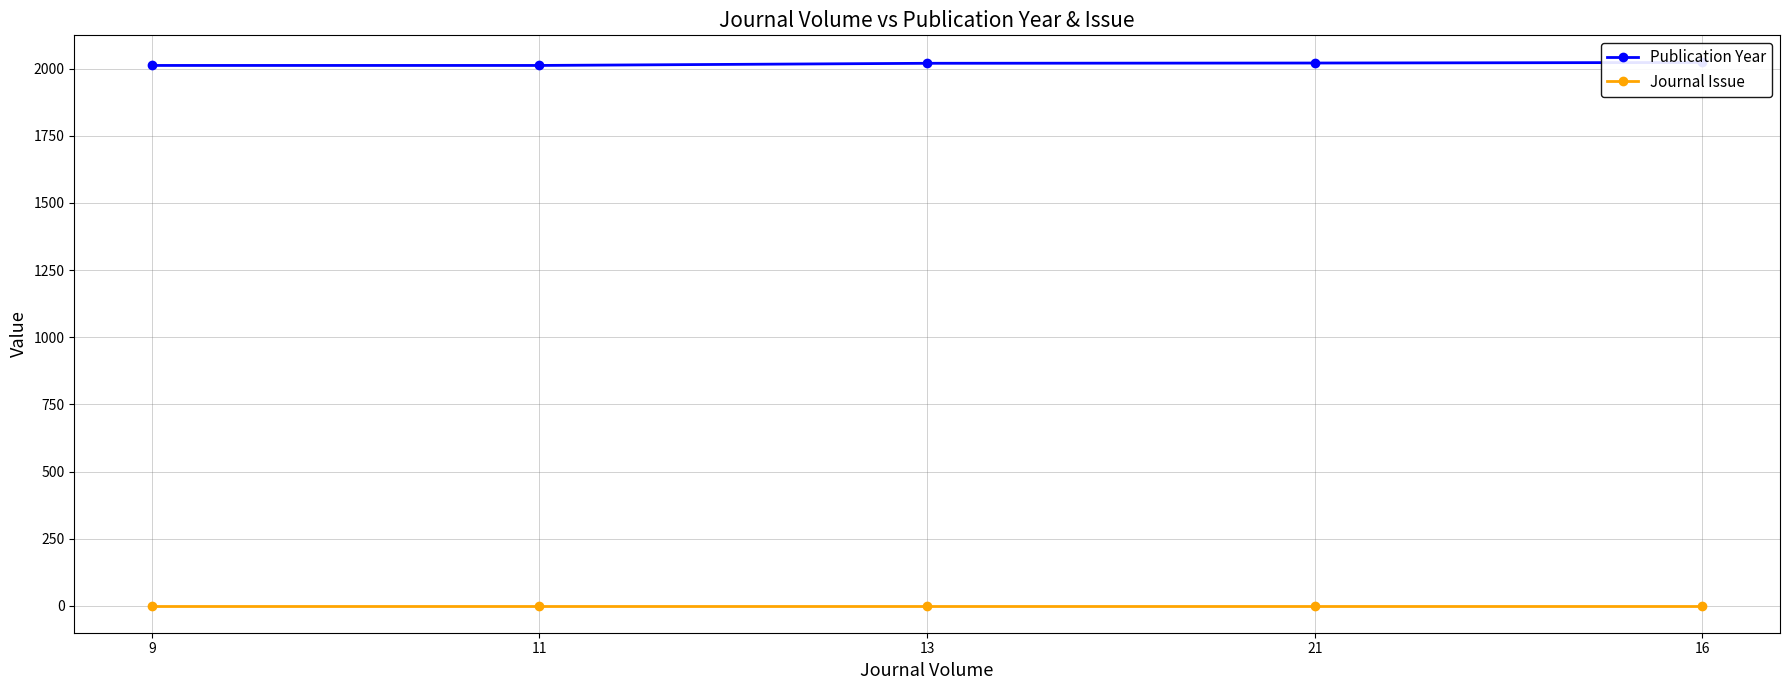

True or false: Journal Issue and Publication Year intersect in this chart.

False